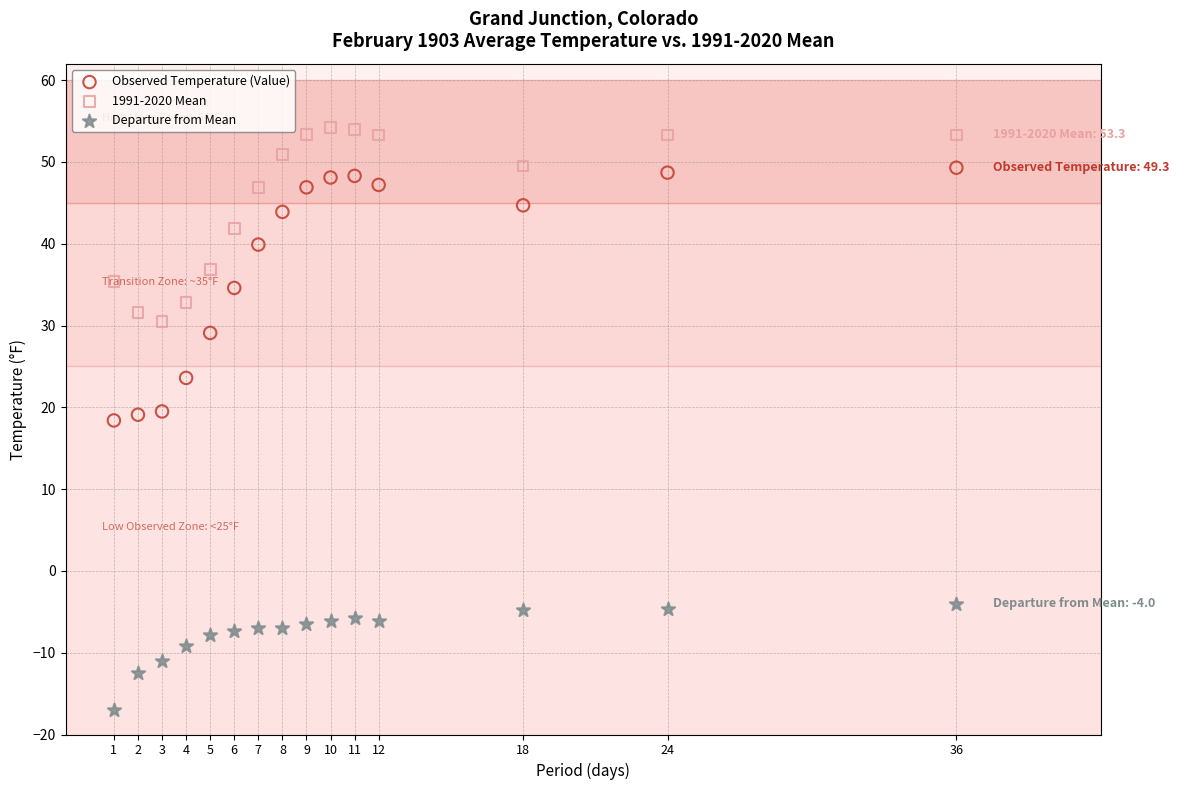

Across all data points, what is the range of Y values (max minus min)?

71.2